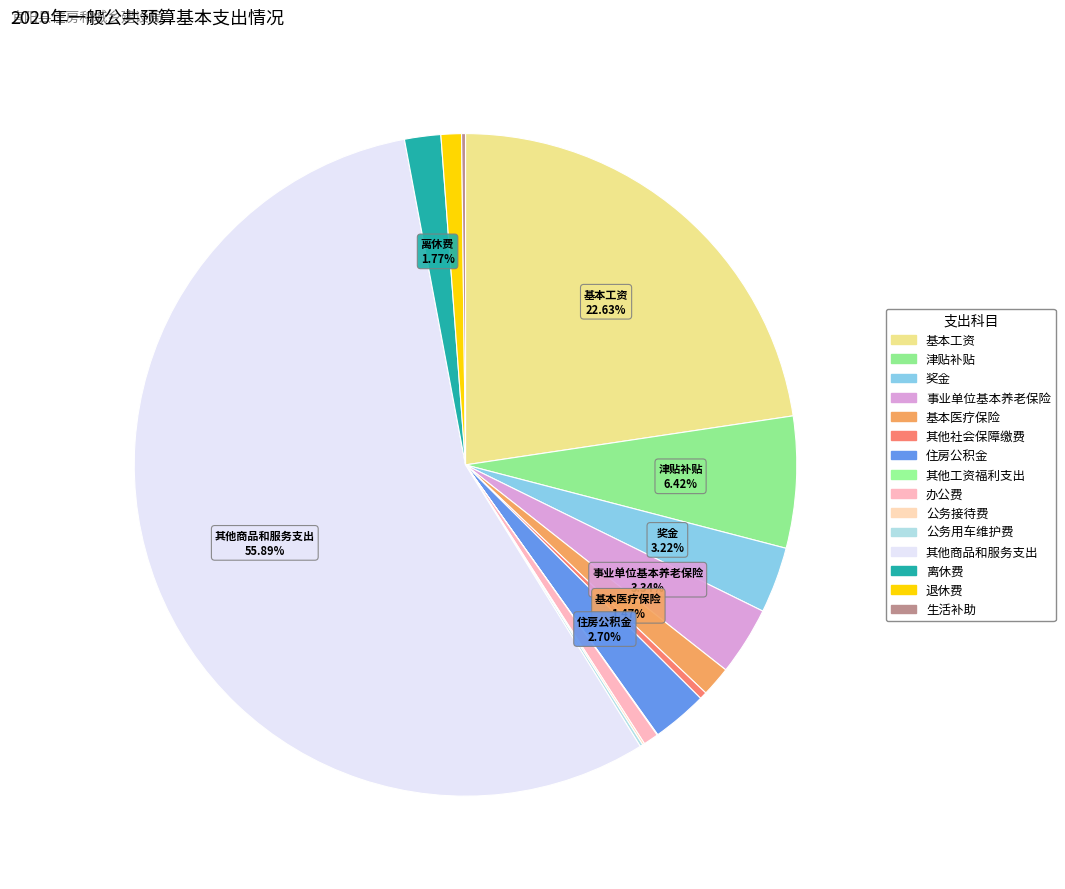

Which has a higher value, 住房公积金 or 基本工资?

基本工资